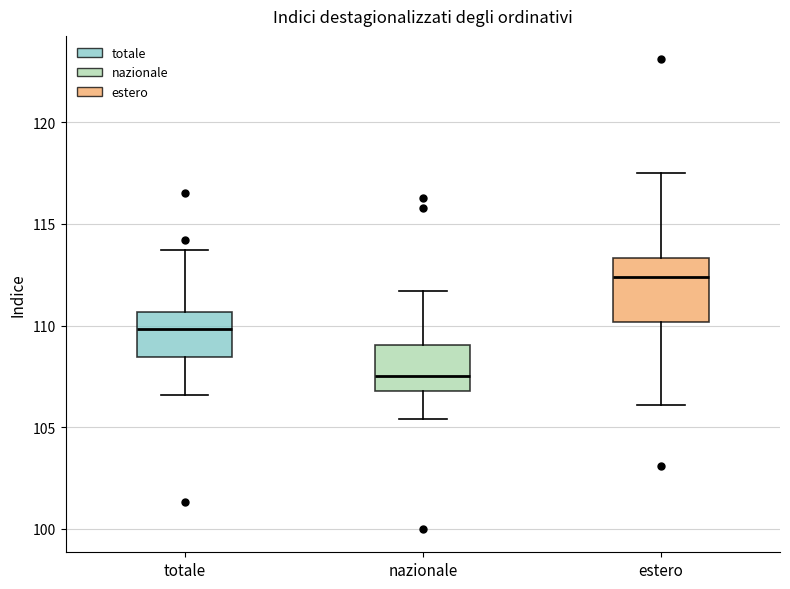

Which box has the highest median line?

estero